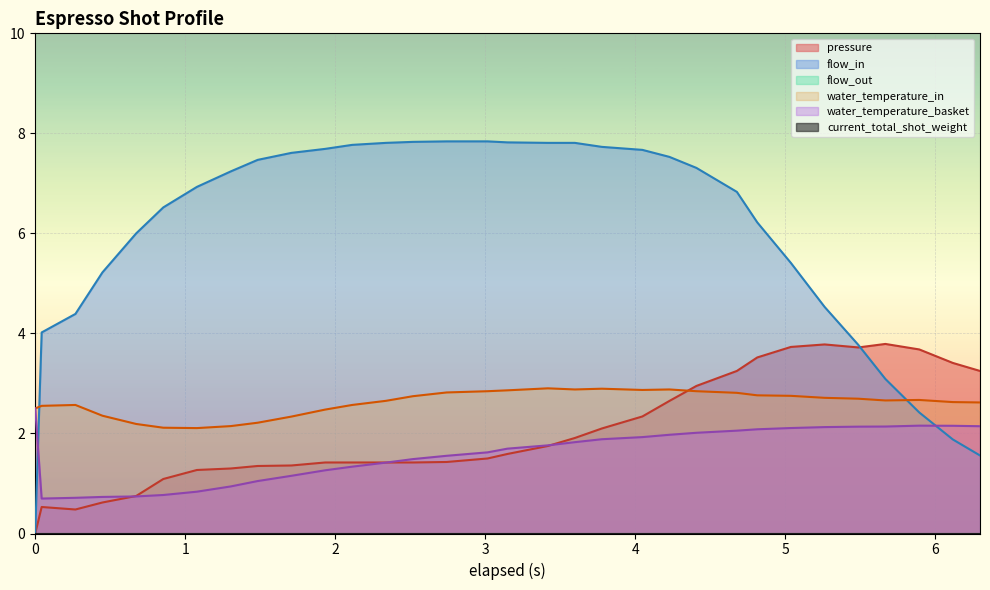

Does the chart display data point markers on the line(s)?

No